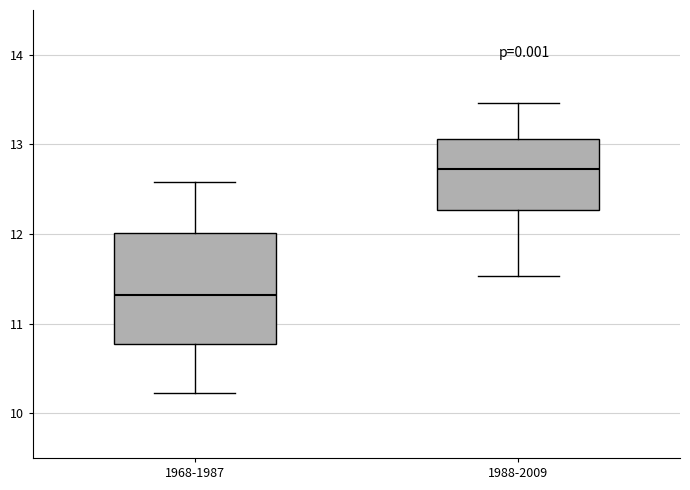

Reading left to right, transcribe this box plot: for each box, give where its median line is, the range the box spans, and where its two whiskers end, as read against the y-axis. The values are not printed on the chart, so give them approximately, as read against the axis.

1968-1987: median 11.3, box 10.8 to 12.0, whiskers 10.2 to 12.6
1988-2009: median 12.7, box 12.3 to 13.1, whiskers 11.5 to 13.5